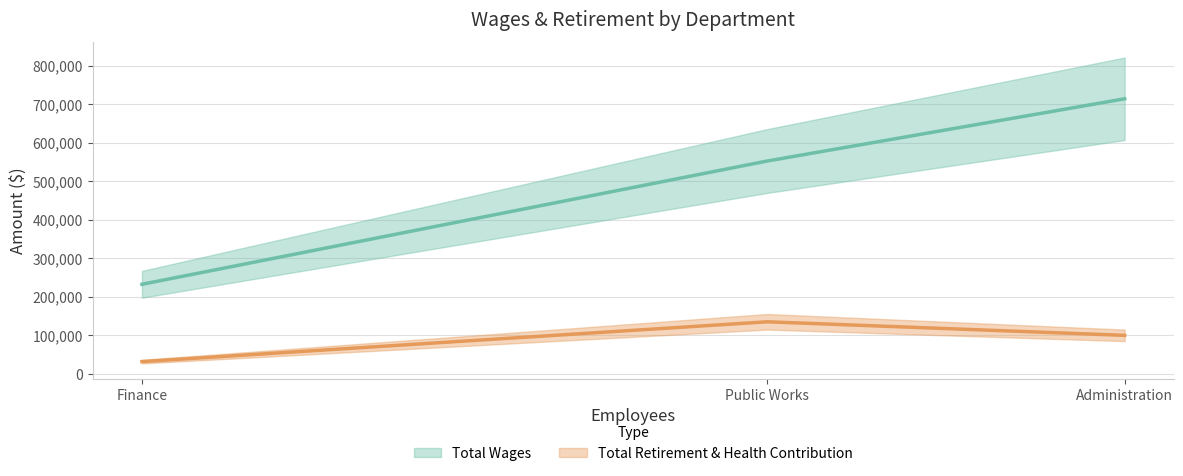

At which label does Total Retirement & Health Contribution first exceed 99662?

Public Works